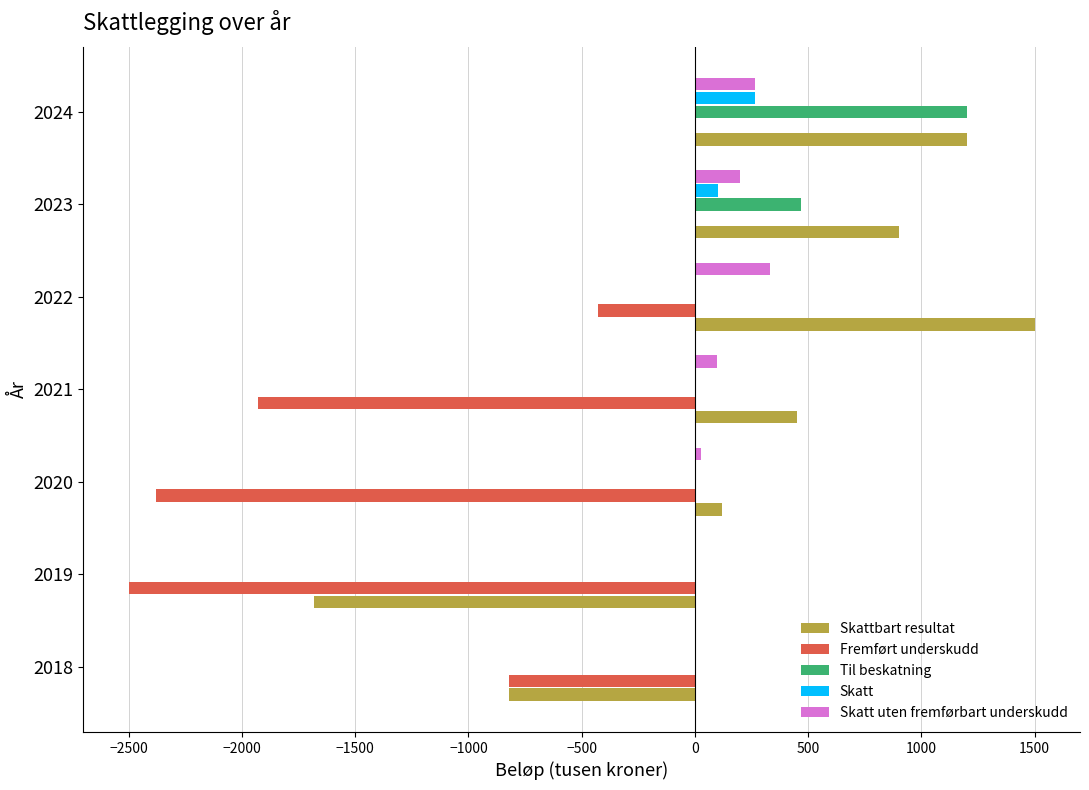

At which category is the sum across all series the highest?

2024